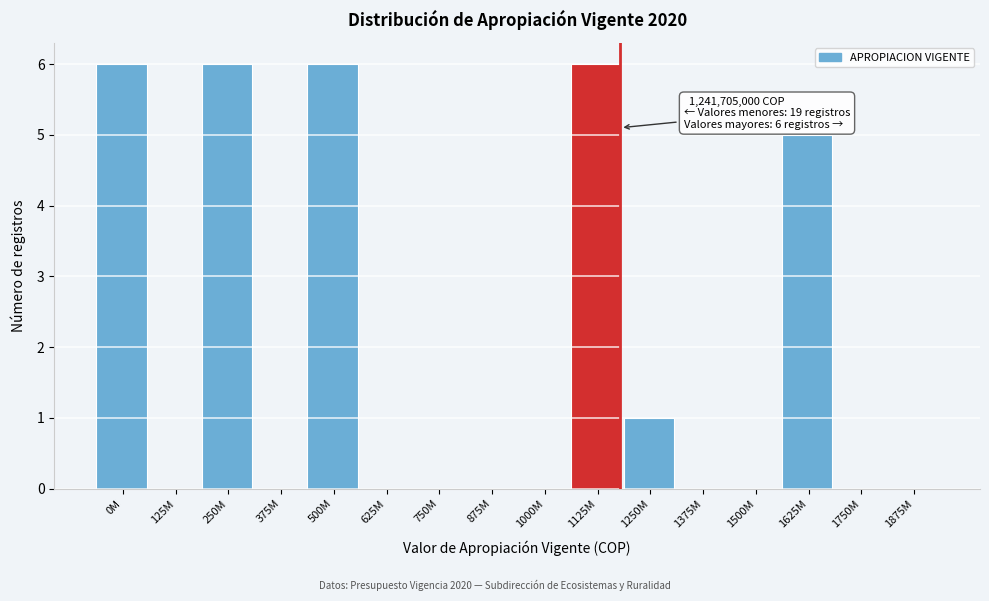

Reading left to right, list all the values displayed in this chart.

0M=6	125M=0	250M=6	375M=0	500M=6	625M=0	750M=0	875M=0	1000M=0	1125M=6	1250M=1	1375M=0	1500M=0	1625M=5	1750M=0	1875M=0